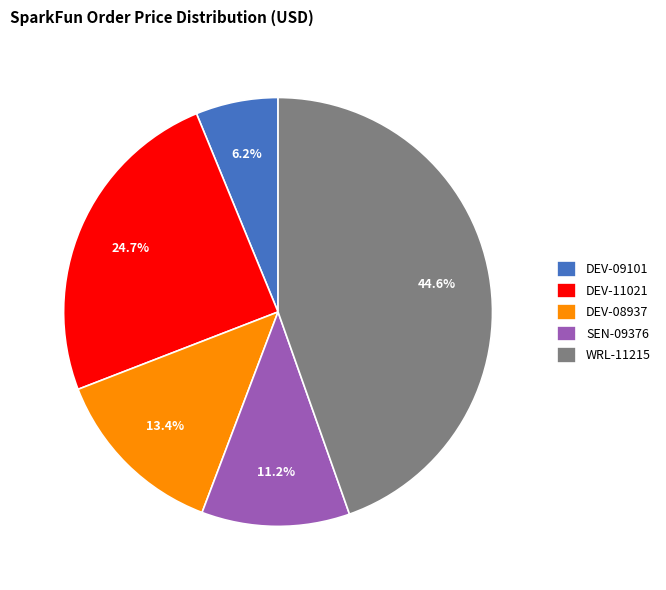

Does DEV-08937 represent more than half of the total?

No